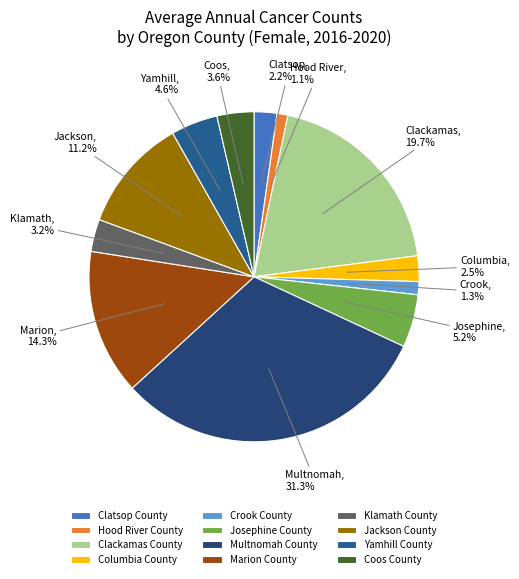

Is Marion County the majority of the pie?

No